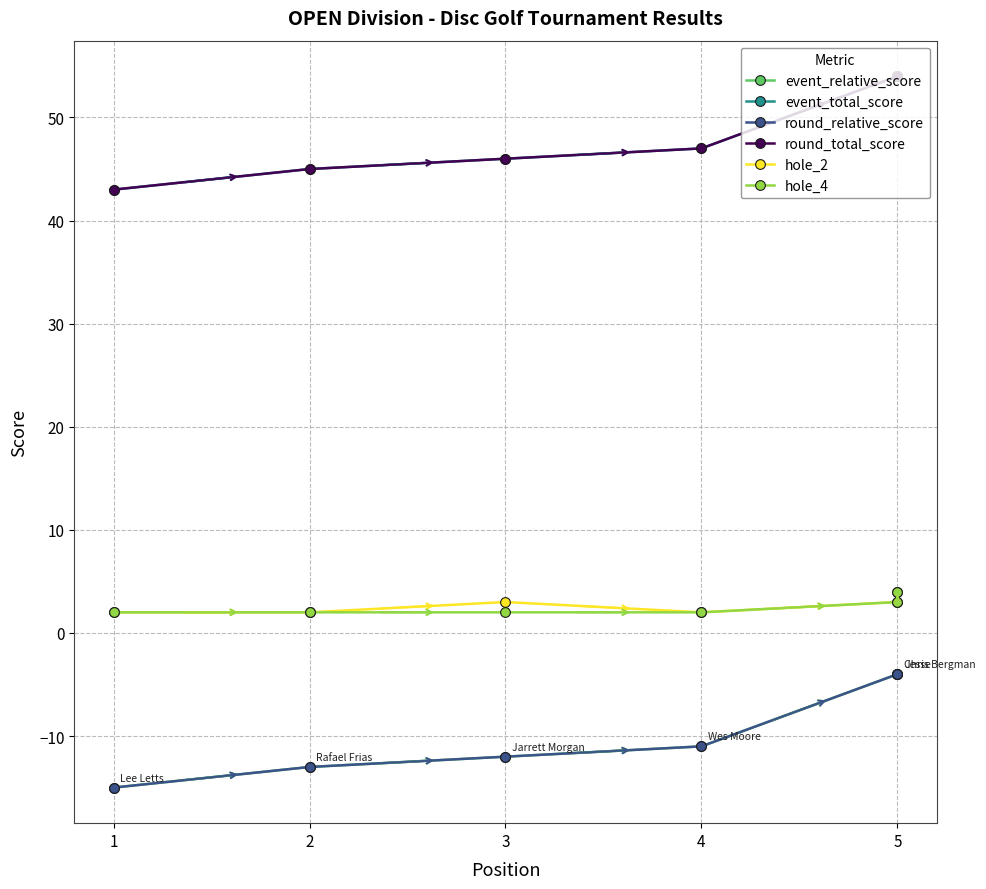

Is it true that event_total_score equals 54 at 5?

True